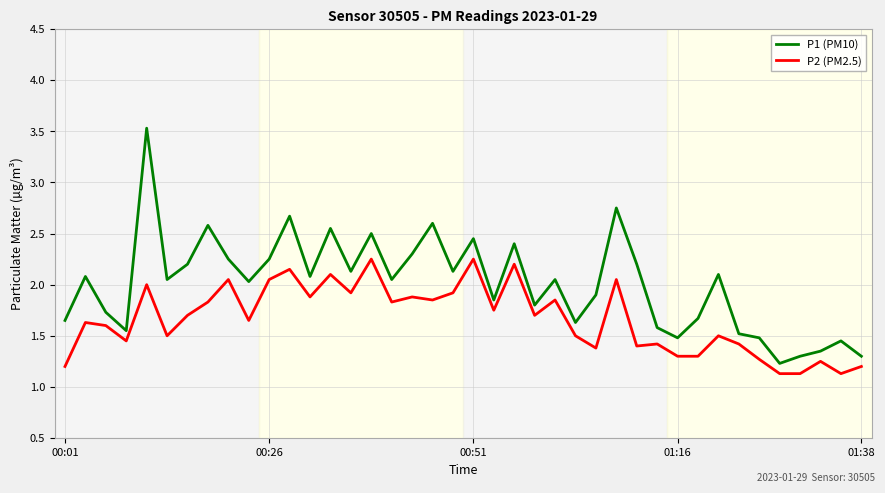

What is the maximum value shown in the chart?

3.5